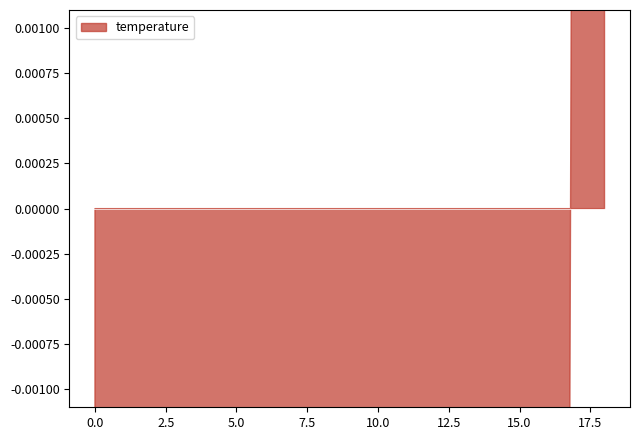

How many lines are shown in the chart?

1